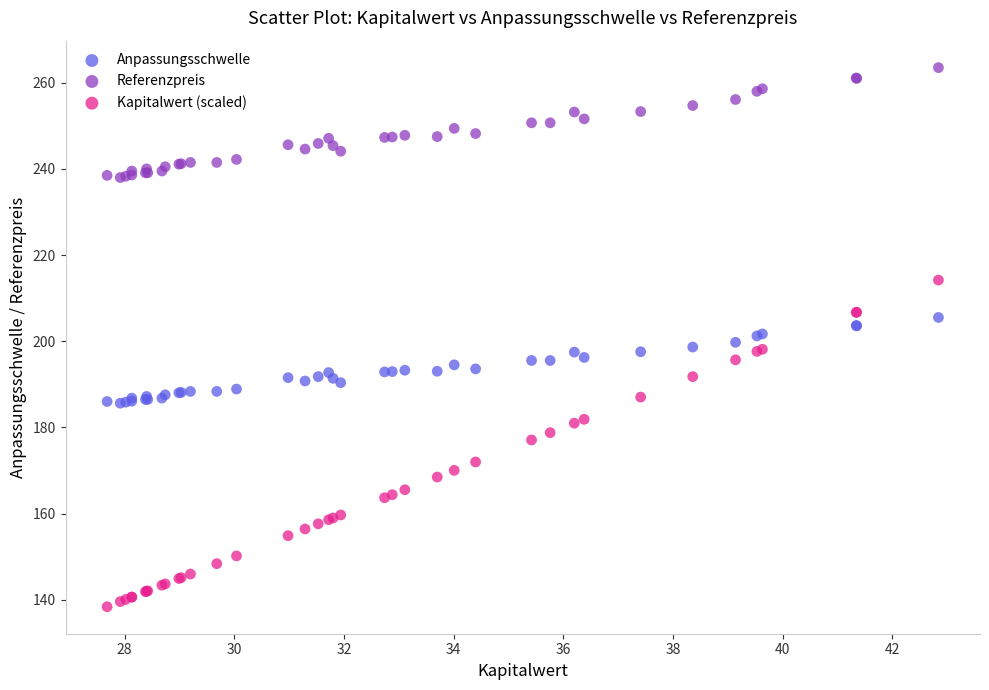

What is the X range (max minus min) for the scatter plot?

15.2